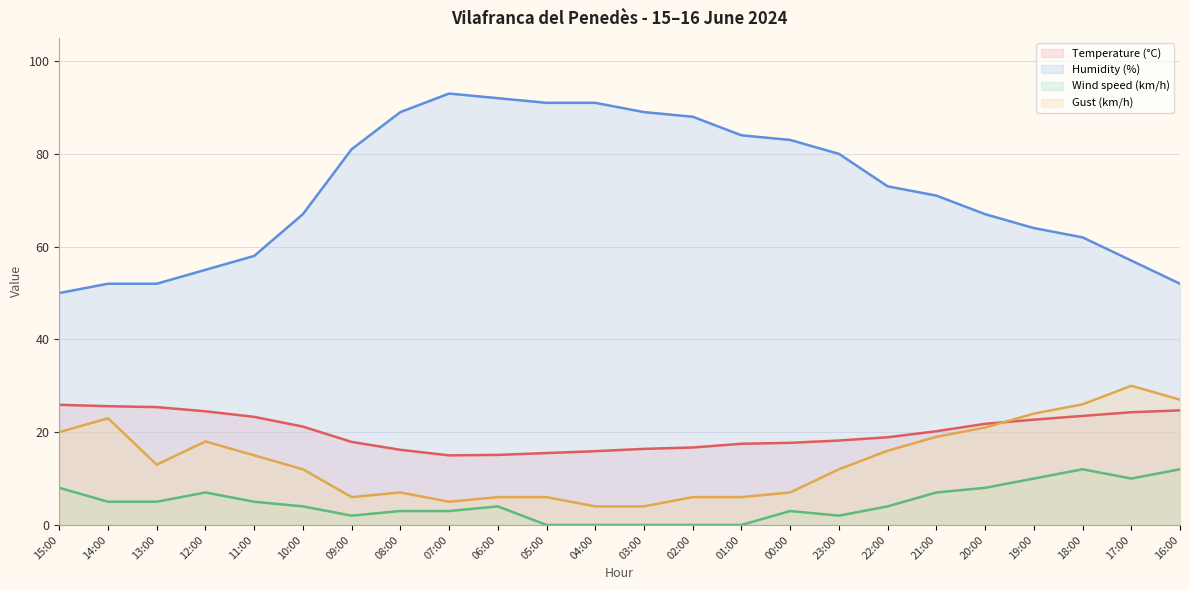

What position from the right is 21:00?

6